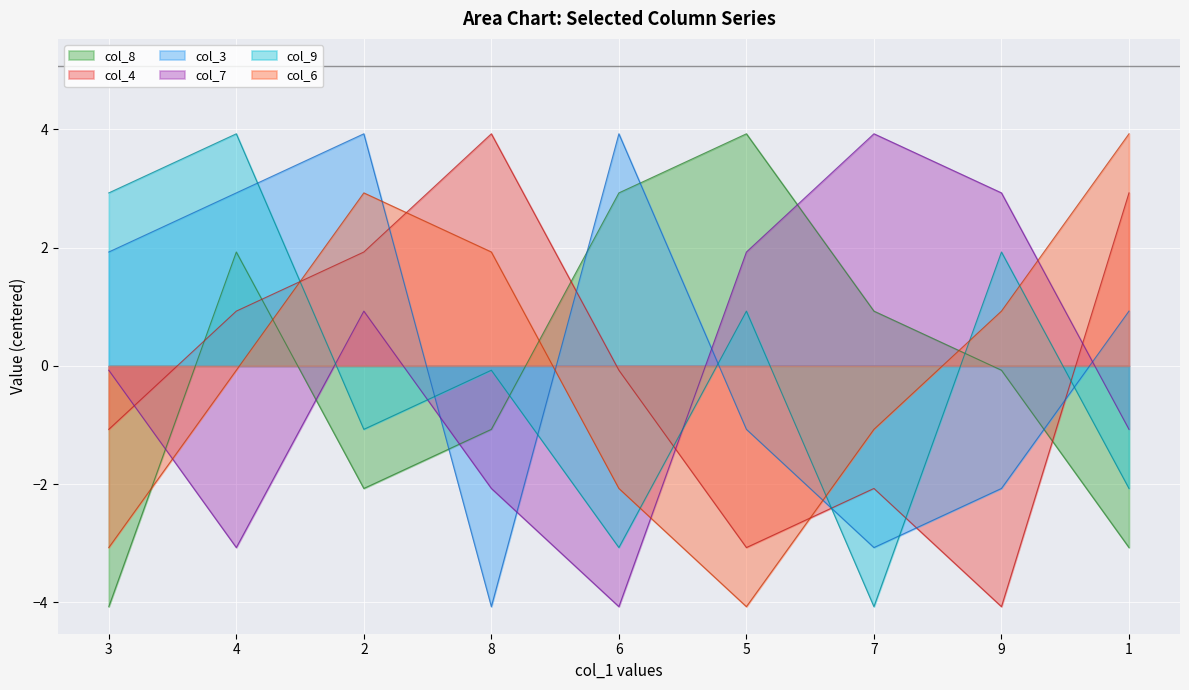

What is the value of the col_7 point at the 8th from the left?

2.9